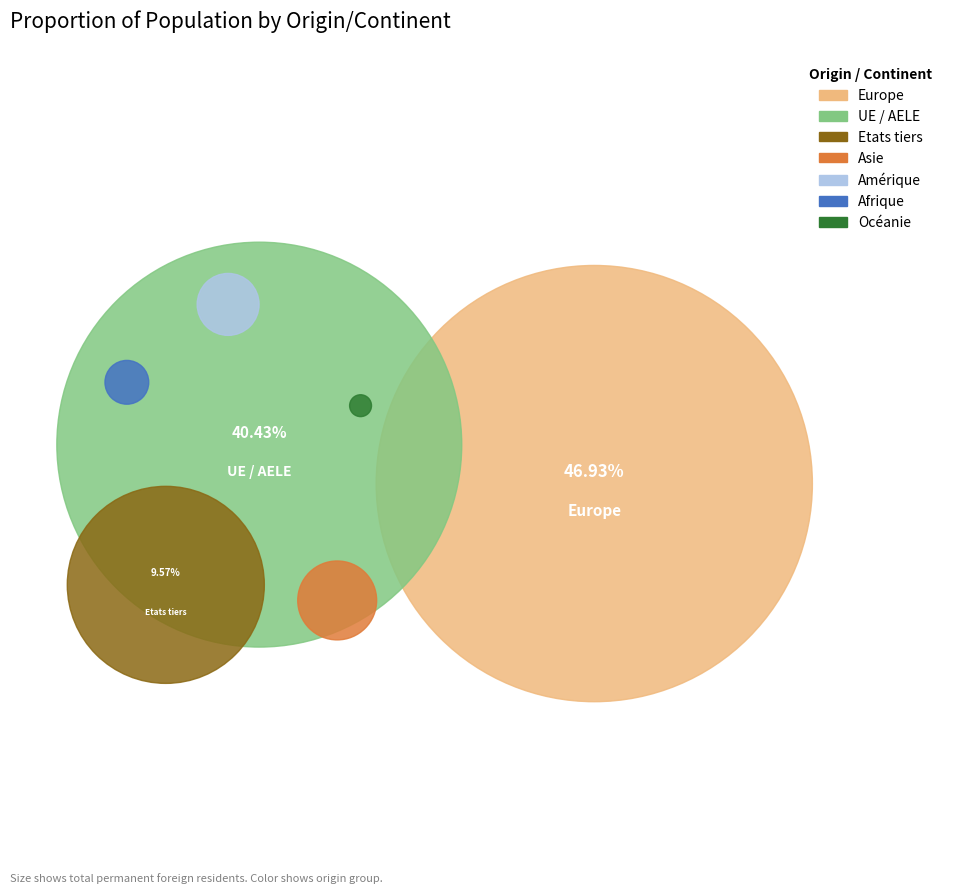

Between Amérique and Afrique, which is larger?

Amérique